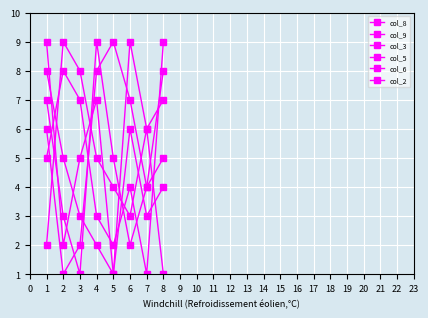

Does the chart have visible grid lines?

Yes